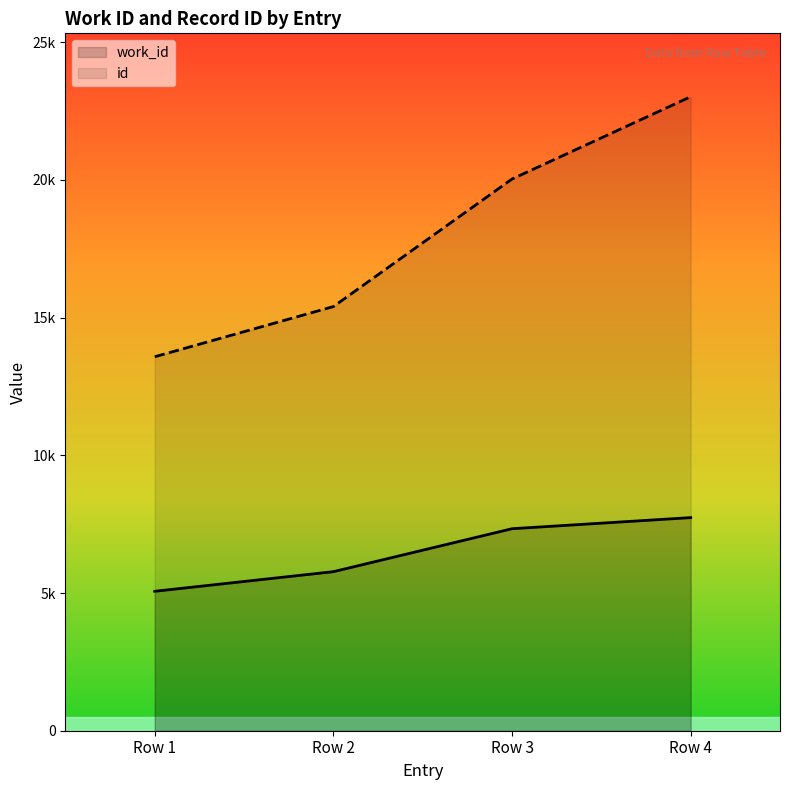

Which series has the largest total across all categories?

id